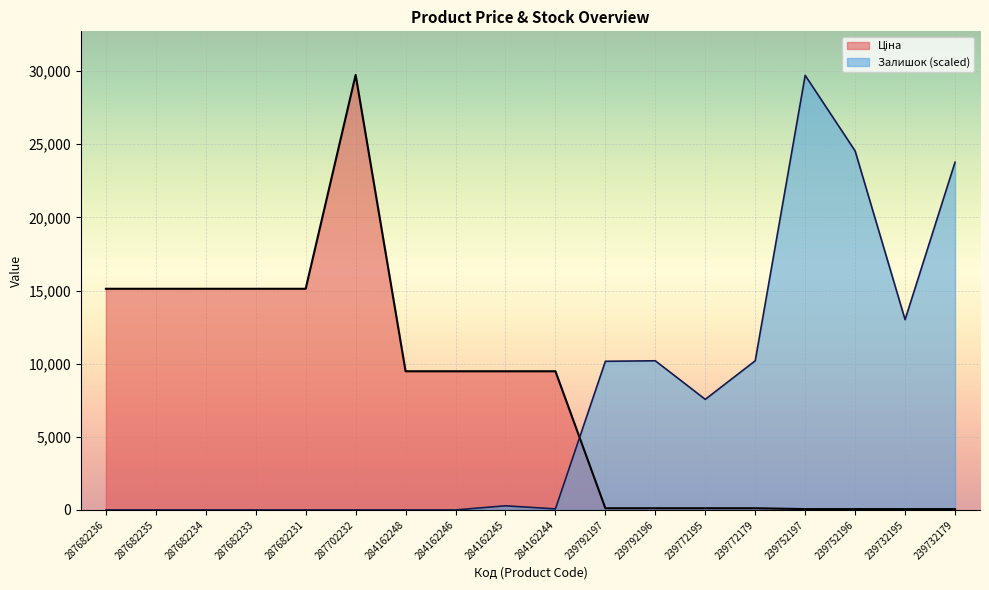

The Ціна series shows 43923.7 at 287702232. True or false?

False